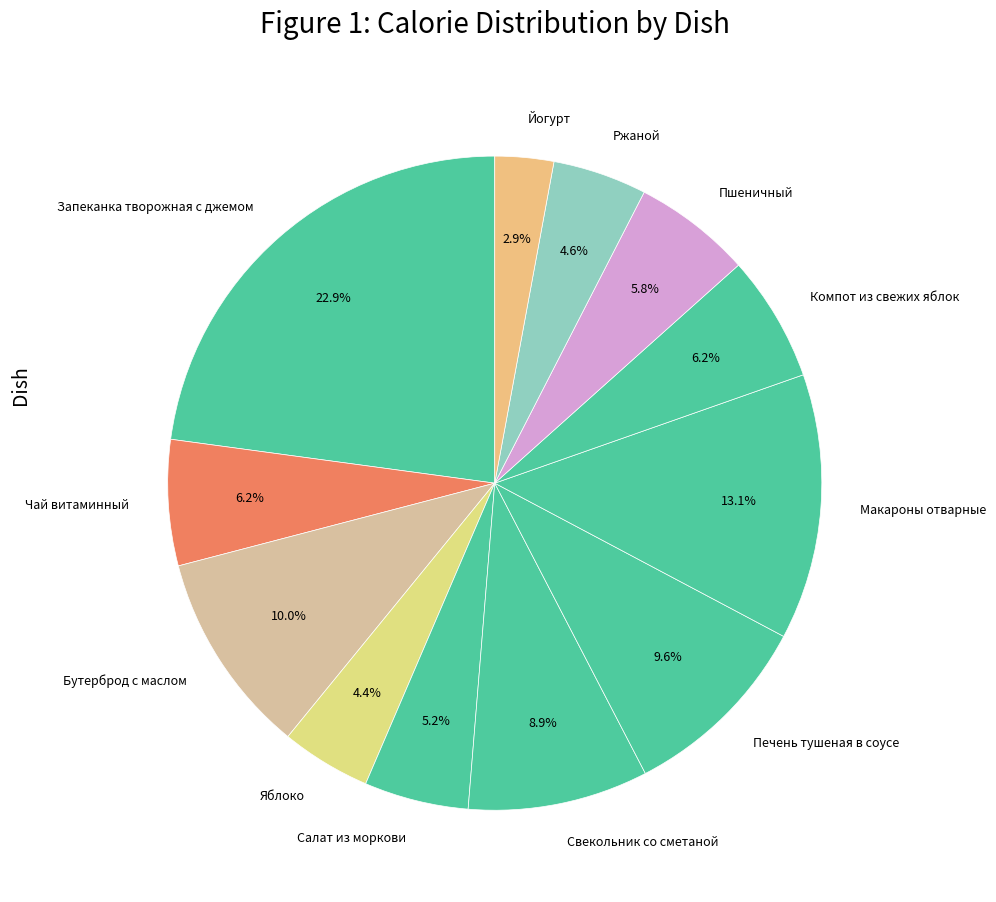

How many segments does this pie chart have?

12